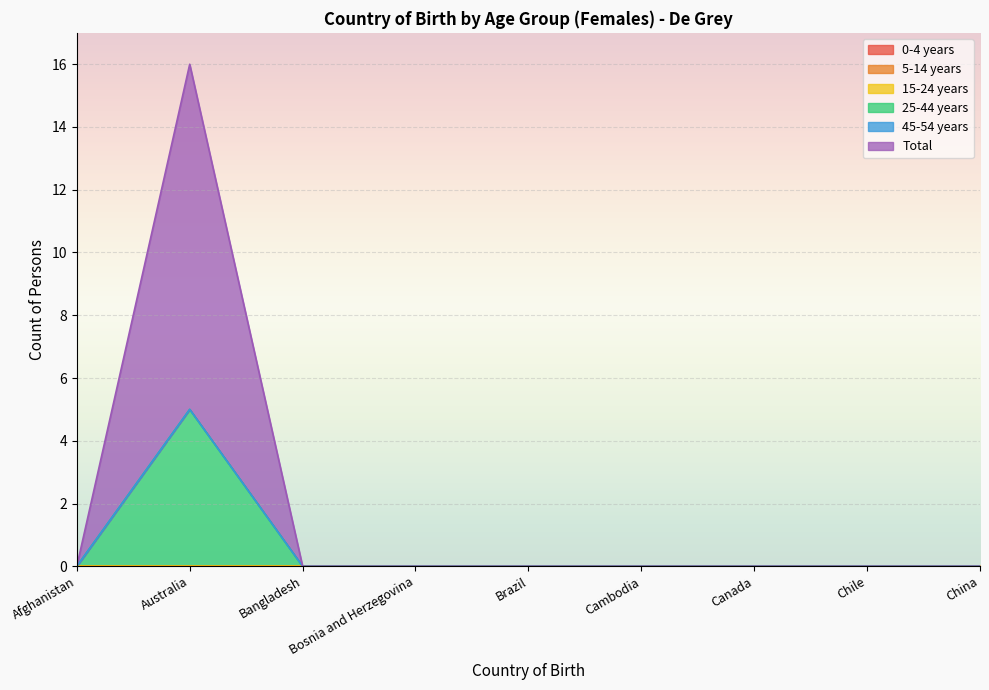

What is the label of the 3rd point from the right?

Canada